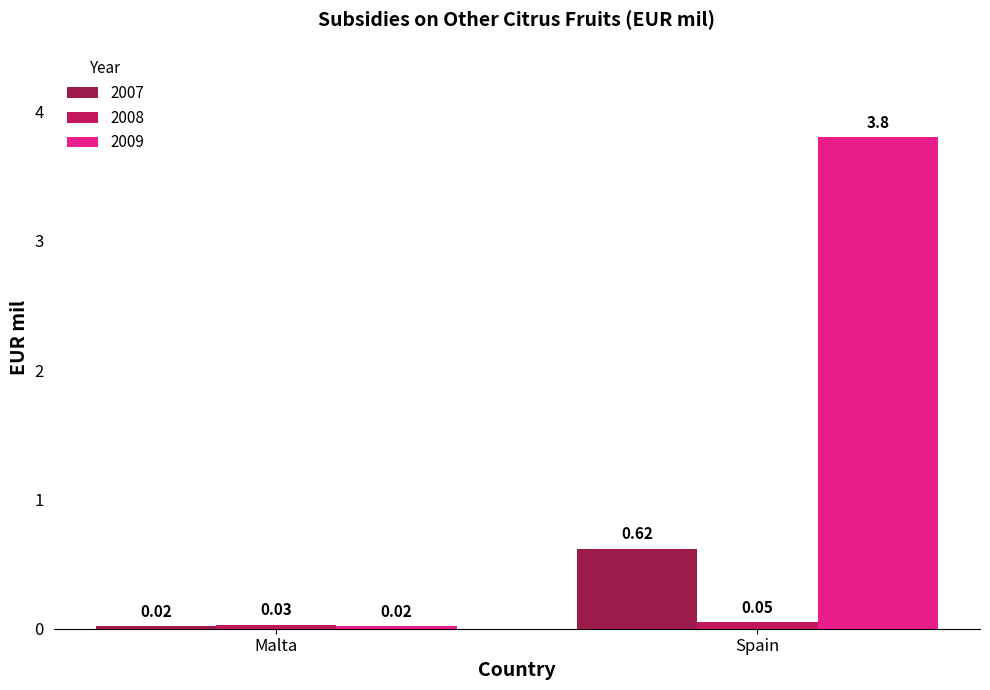

Rank the series by their maximum value, from highest to lowest.

2009, 2007, 2008